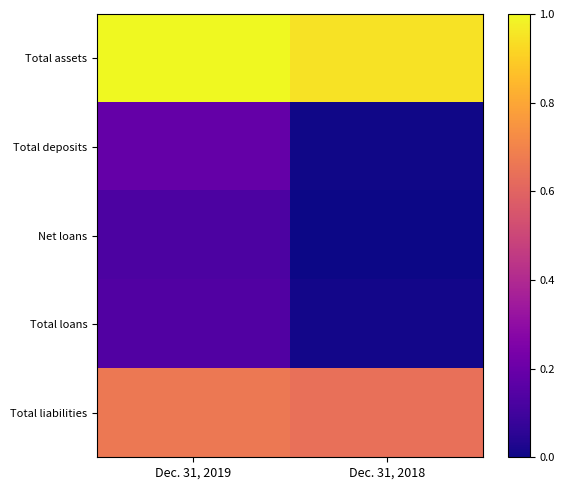

Which series has the largest total across all categories?

Total assets